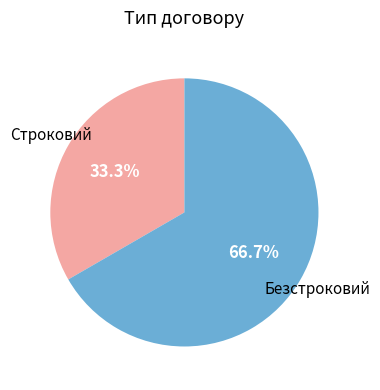

How many segments does this pie chart have?

2